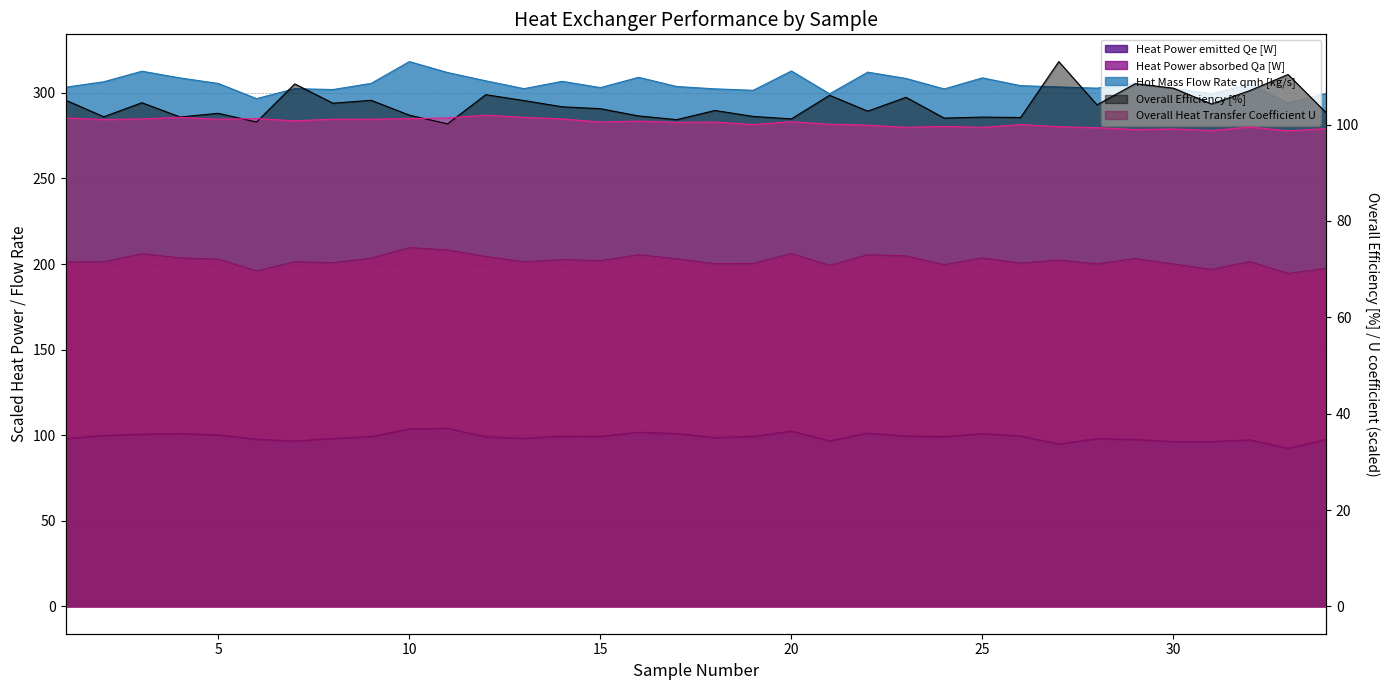

Is it true that Heat Power emitted Qe [W] equals 142.9 at 30?

False